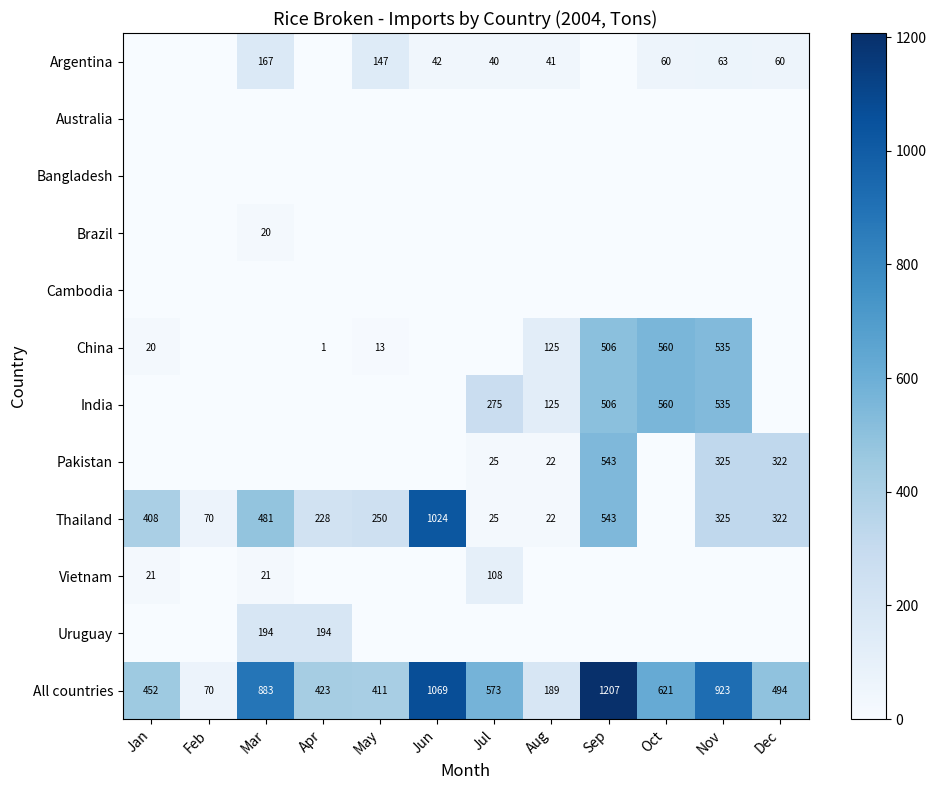

Is it true that Vietnam equals 21 at Jan?

True